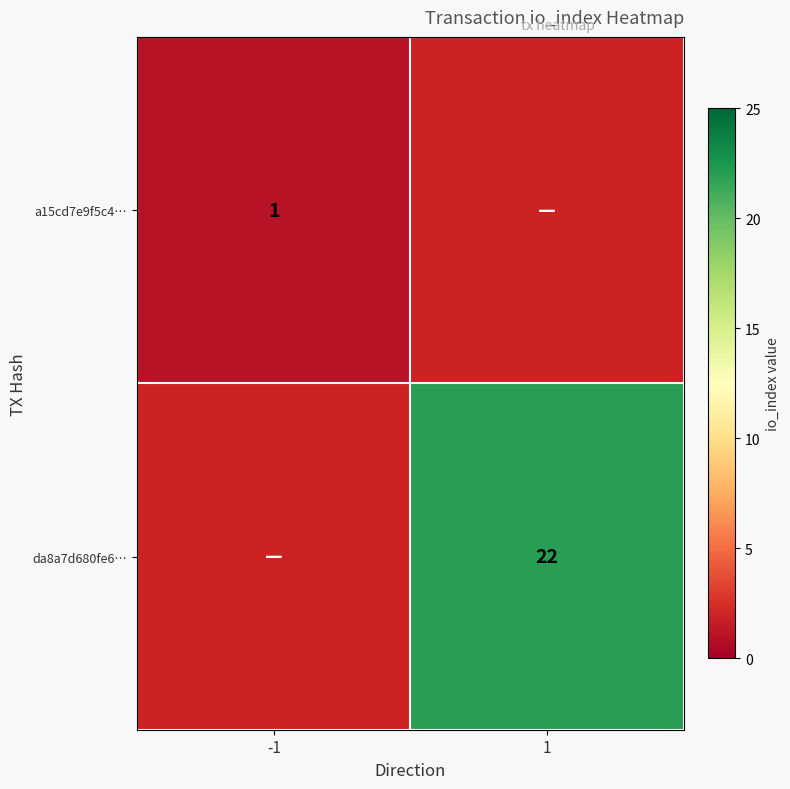

The a15cd7e9f5c4… series shows 1 at -1. True or false?

True